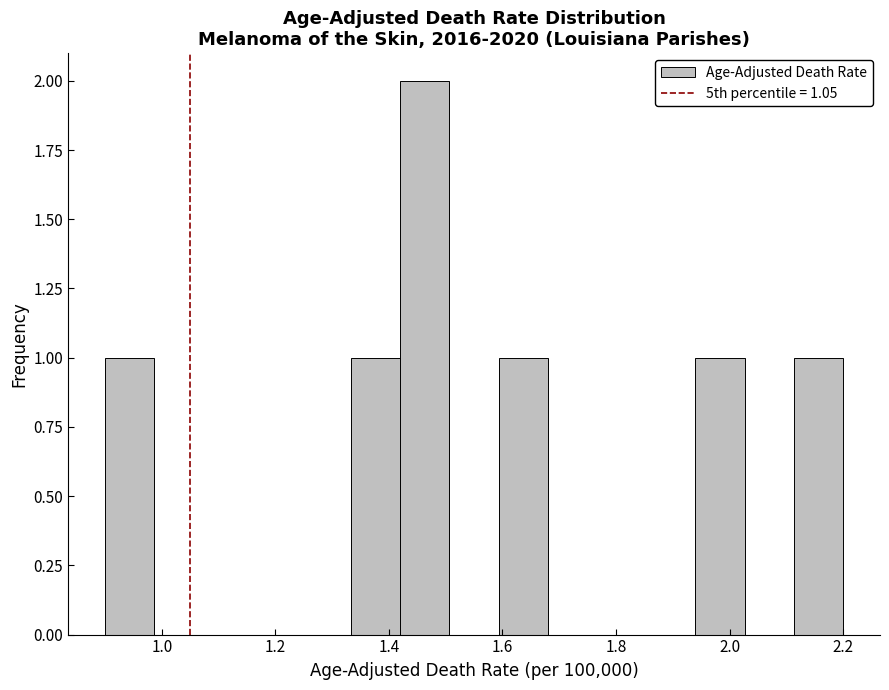

Which range on the x-axis has the tallest bar?

1.42 to 1.50